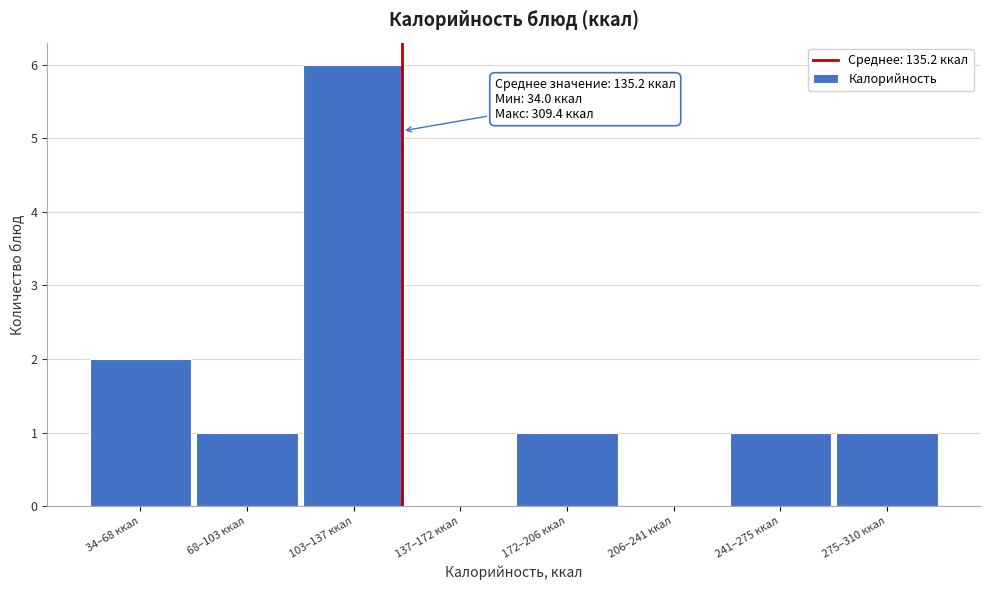

Reading right to left, transcribe all the data shown in this chart.

275–310 ккал=1	241–275 ккал=1	206–241 ккал=0	172–206 ккал=1	137–172 ккал=0	103–137 ккал=6	68–103 ккал=1	34–68 ккал=2